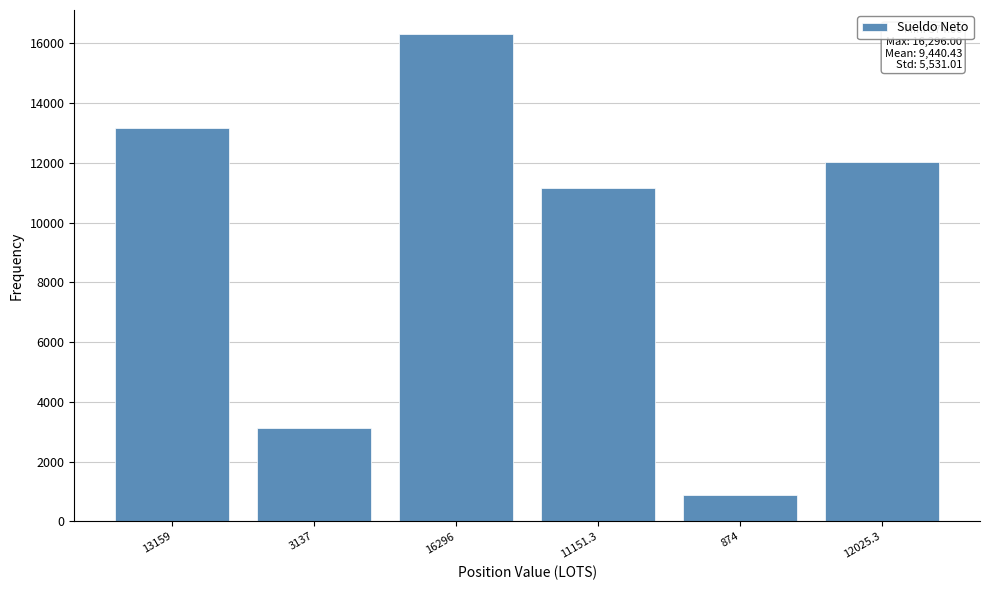

Reading right to left, what are all the values shown in this chart?

12025.3	874.0	11151.3	16296.0	3137.0	13159.0